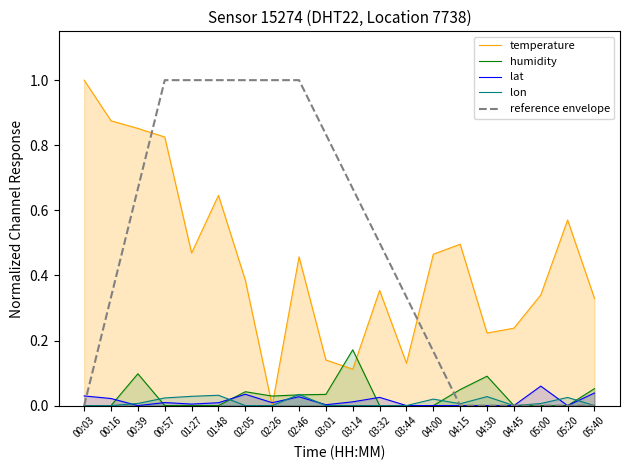

Is it true that lon equals 0.0 at 04:15?

True